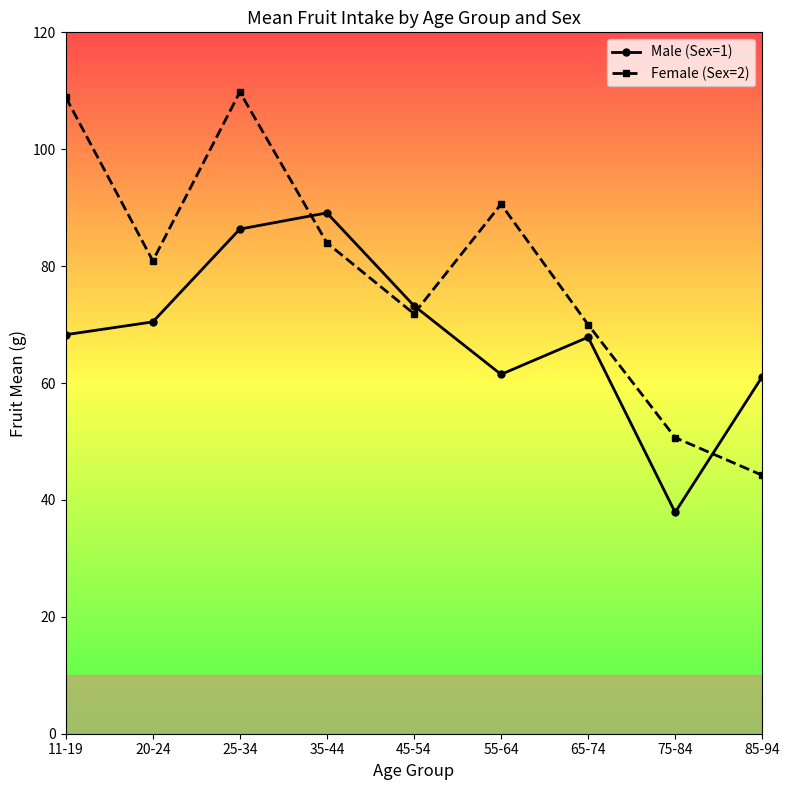

At 85-94, list the series in order from smallest to largest.

Female (Sex=2), Male (Sex=1)